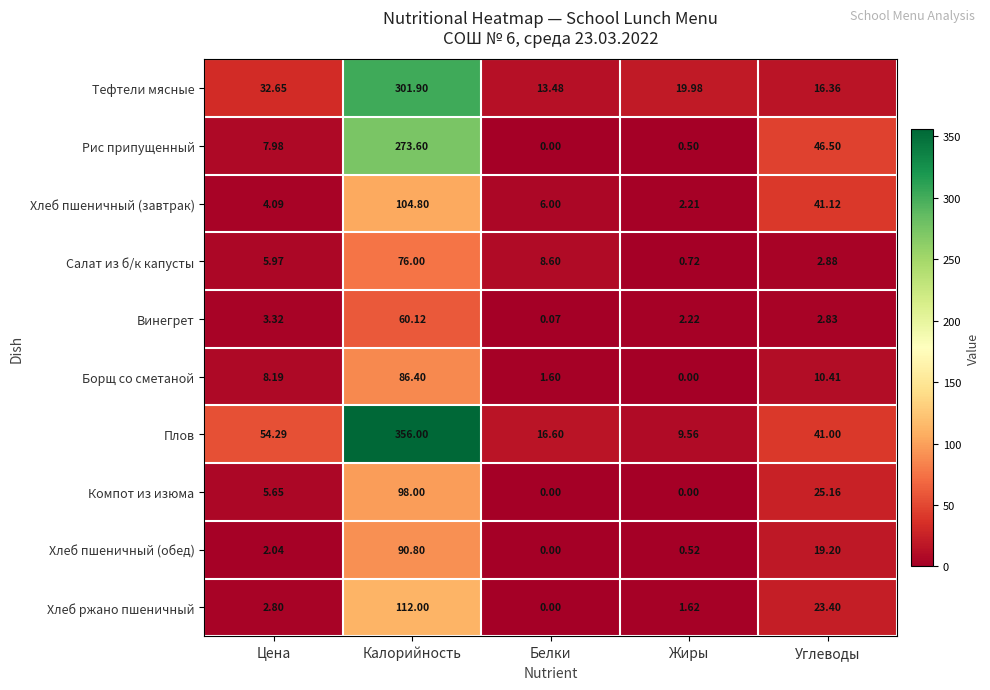

List the series in order of their peak value, lowest first.

Винегрет, Салат из б/к капусты, Борщ со сметаной, Хлеб пшеничный (обед), Компот из изюма, Хлеб пшеничный (завтрак), Хлеб ржано пшеничный, Рис припущенный, Тефтели мясные, Плов